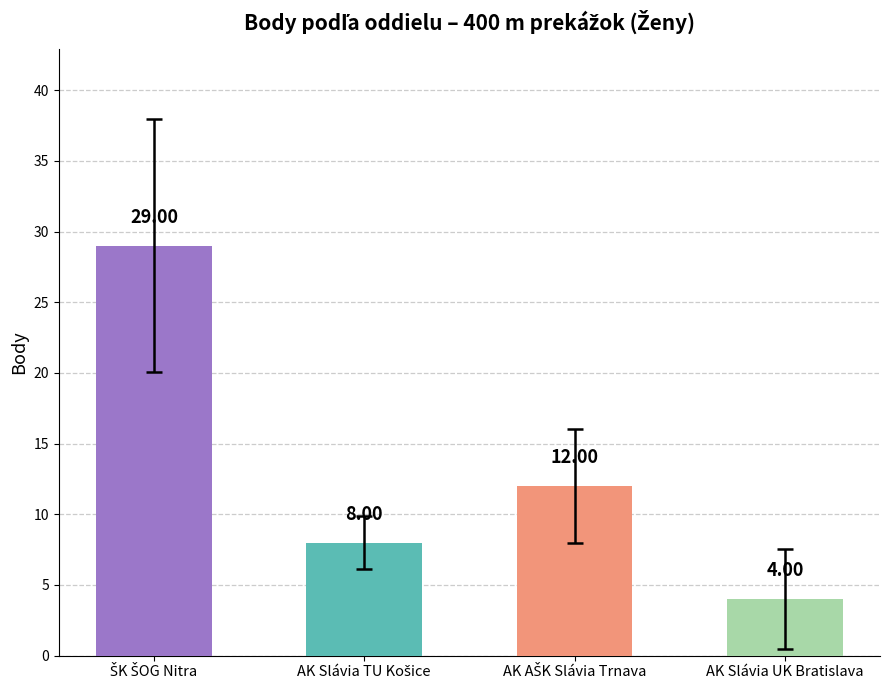

What is the label of the 1st bar from the right?

AK Slávia UK Bratislava